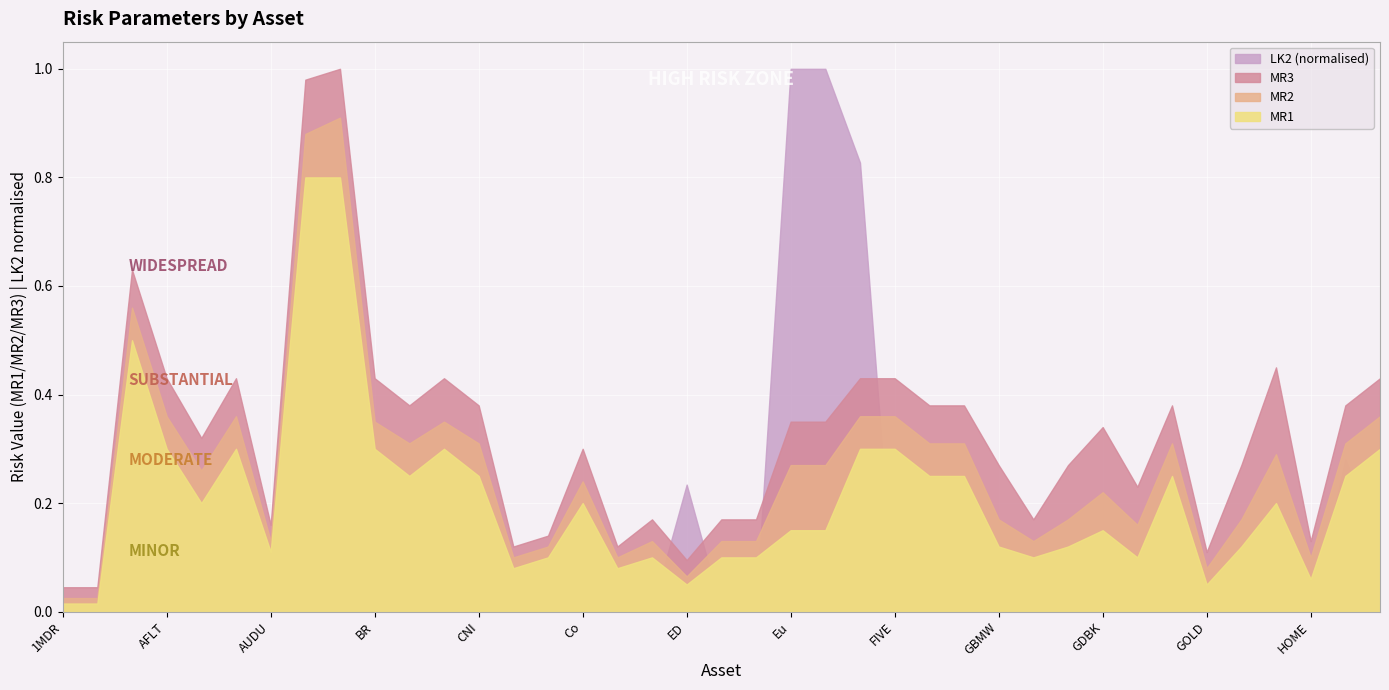

List the labels in order of MR3 value, largest first.

BIDU, BABA, AFKS, GVW3, AFLT, ALRS, BR, CL, FEES, FIVE, IRAO, CHMF, CNI, FNI, GAZR, GMKN, HYDR, Eu, EURRUBTOM, GDBK, ALMN, Co, GBMW, GDAI, GSIE, GLD, ECAD, EGBP, EJPY, GBPU, AUDU, CNYRUBTOM, HOME, CNY, CY, GOLD, ED, 1MDR, 1MFR